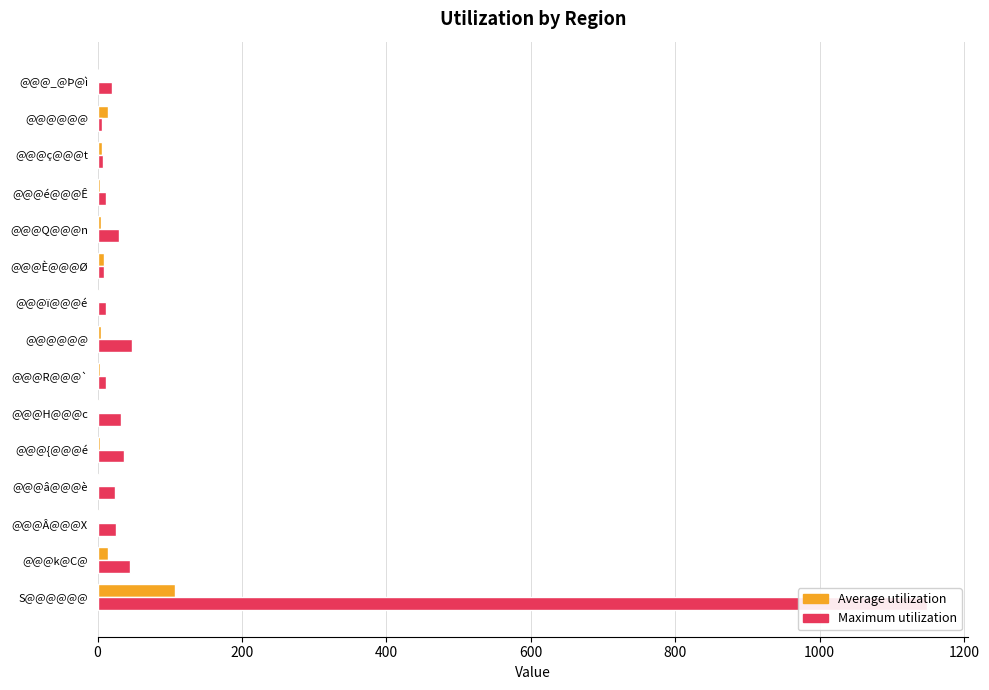

What is the difference between the maximum and second lowest values in the Maximum utilization series?

1141